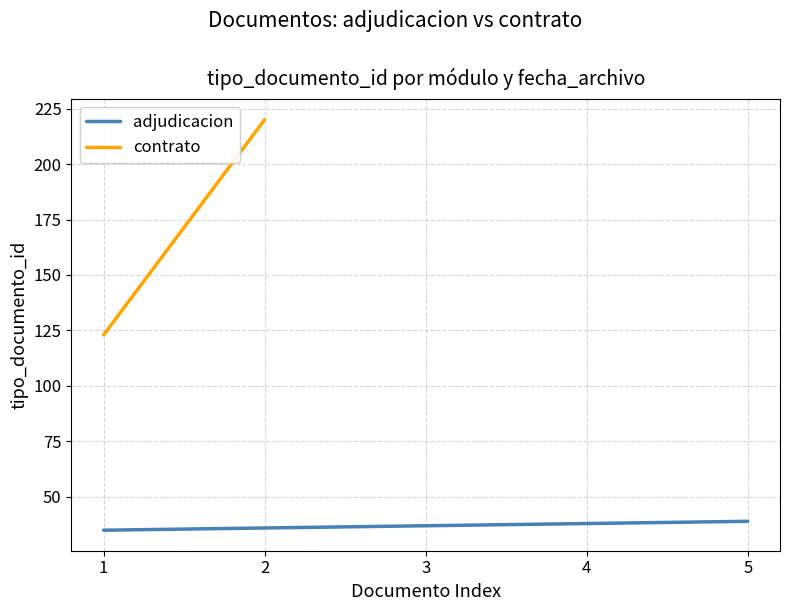

What is the lowest value of the adjudicacion series?

35